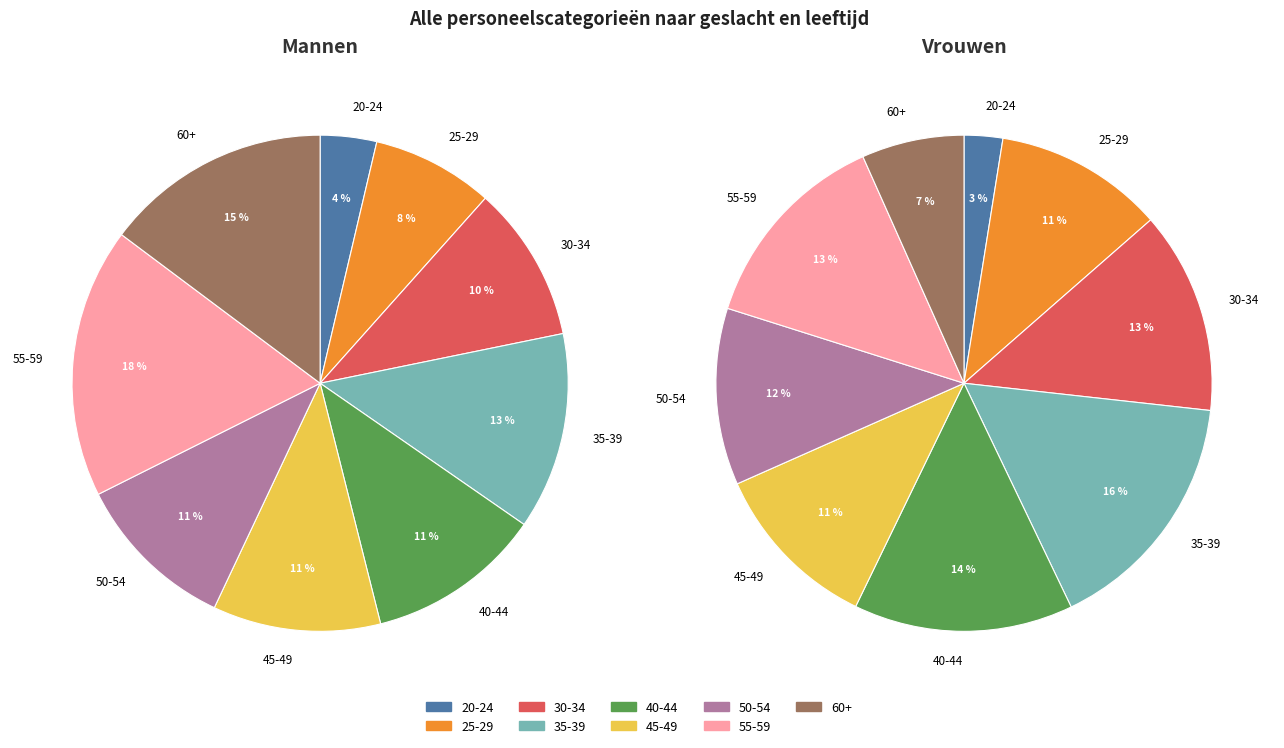

Rank the categories by Mannen value from highest to lowest.

55-59, 60+, 35-39, 40-44, 45-49, 50-54, 30-34, 25-29, 20-24